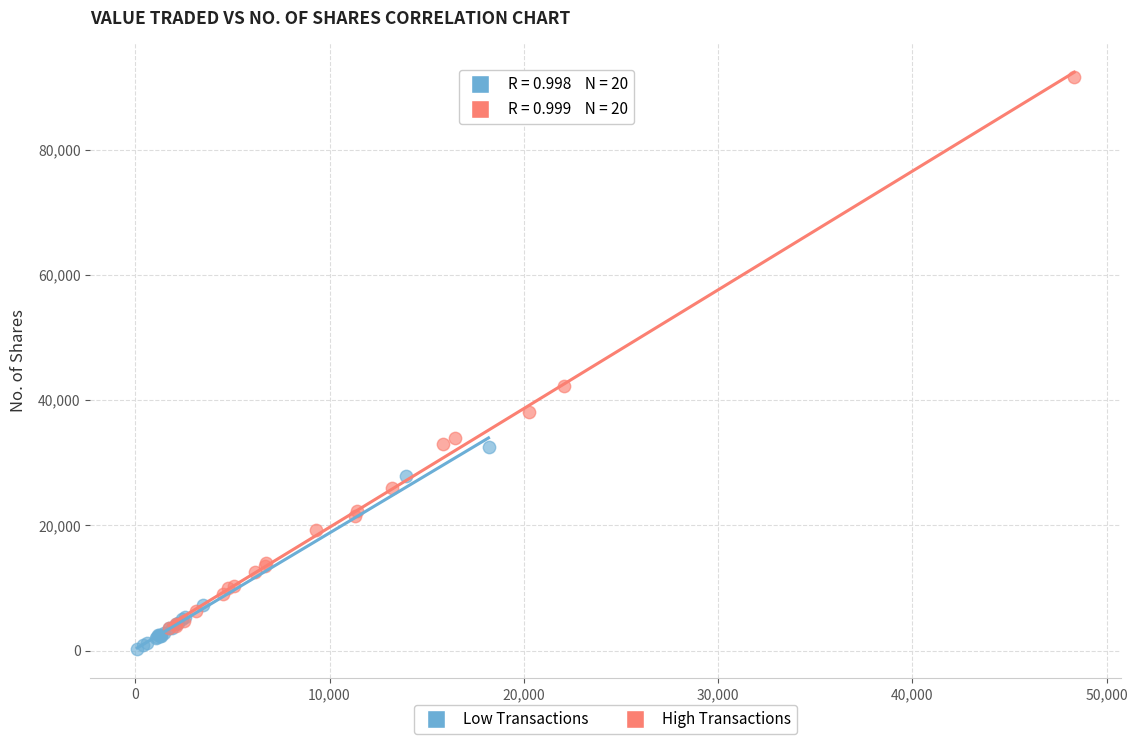

Which series has the largest Y range (max minus min)?

High Transactions